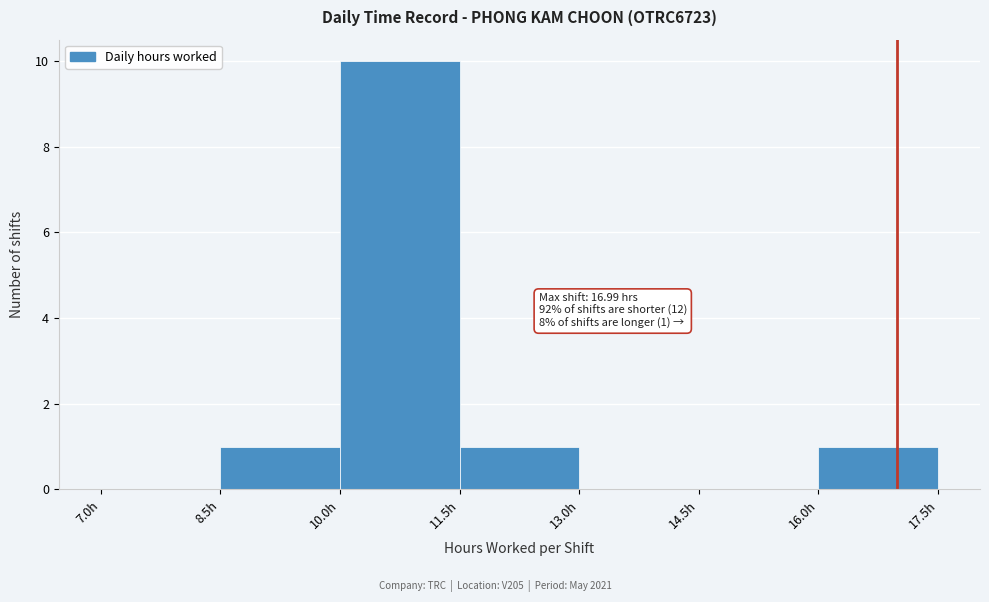

Over which range of the x-axis is the bar tallest?

10.0 to 11.5